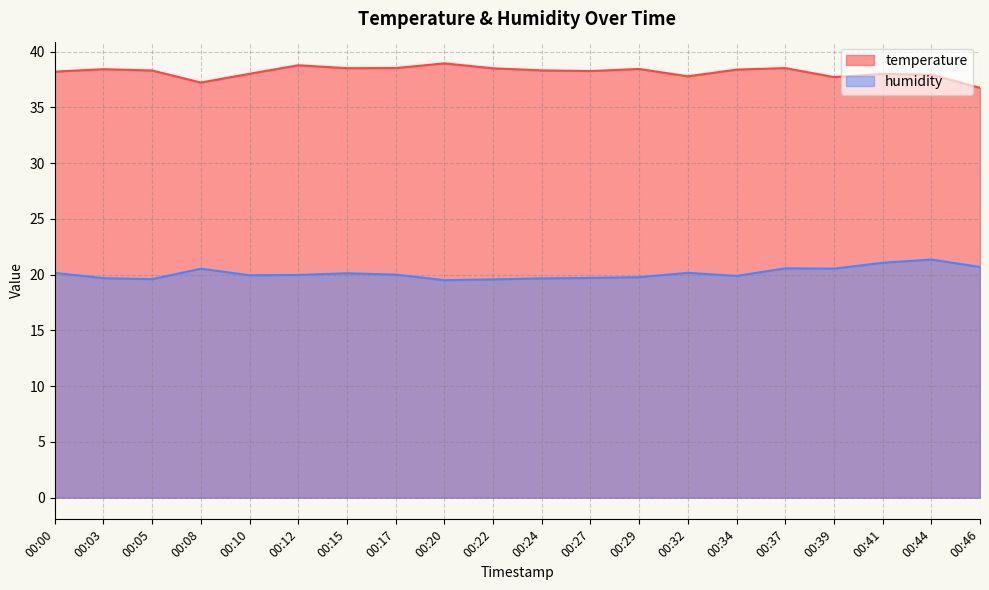

What is the difference between the second highest and second lowest values in the temperature series?

1.6